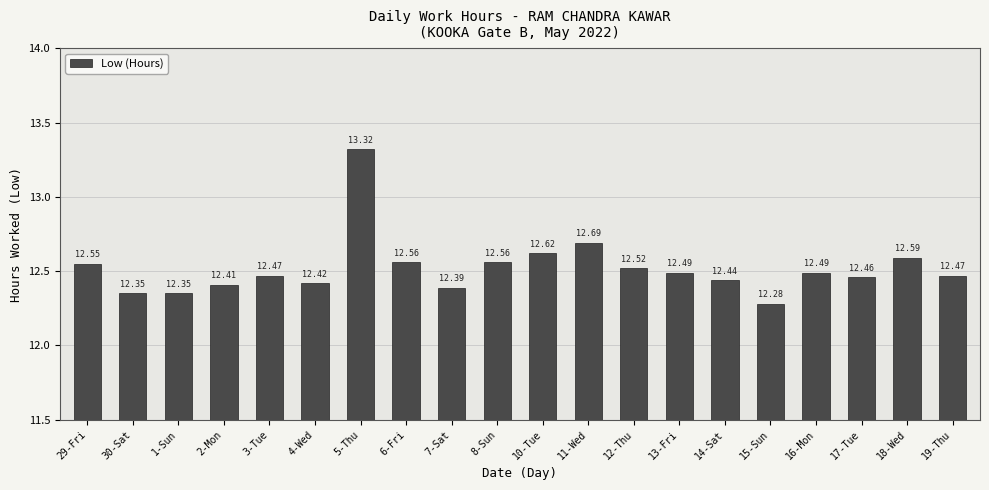

How many categories are shown in the chart?

20